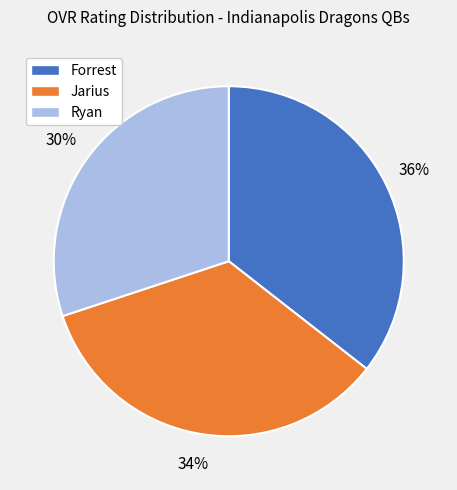

To the nearest percent, what percentage of the pie is Ryan?

30%